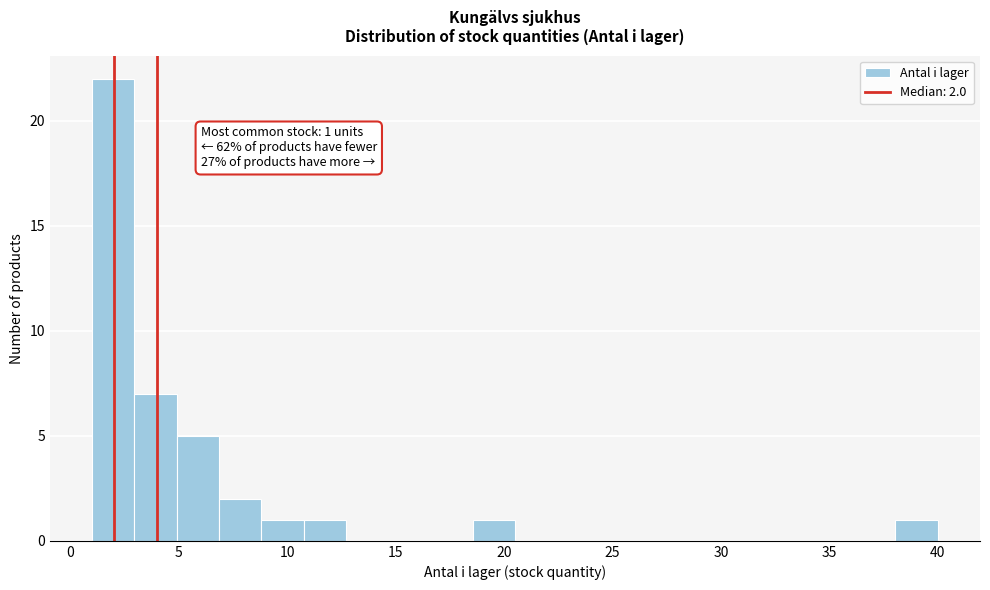

Read against the x-axis, roughly where is the centre of the tallest bar?

2.0